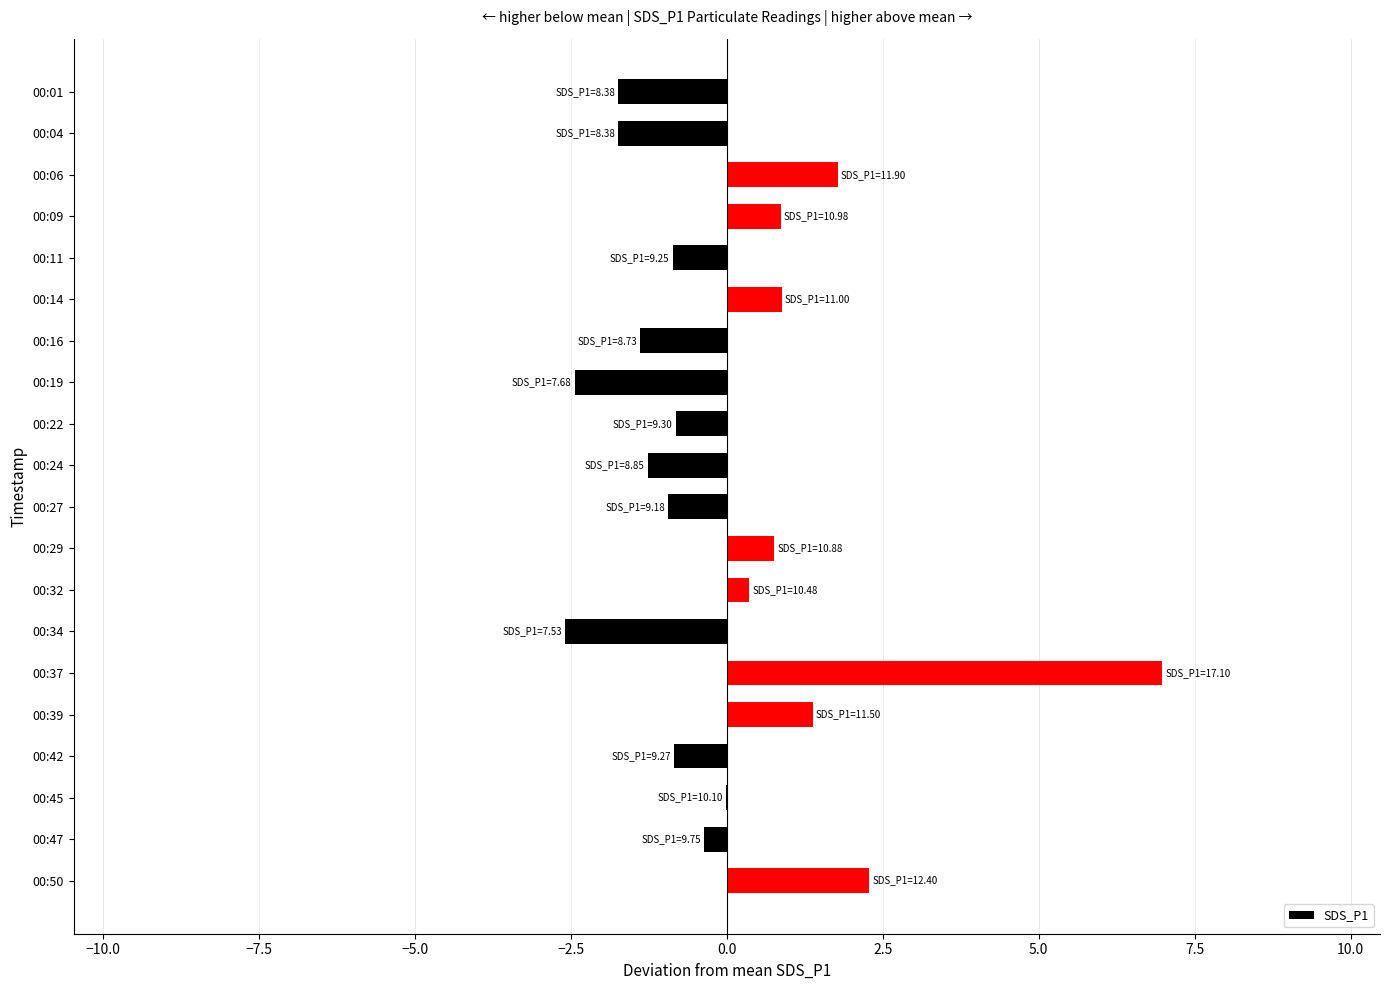

What is the maximum value shown in the chart?

7.0